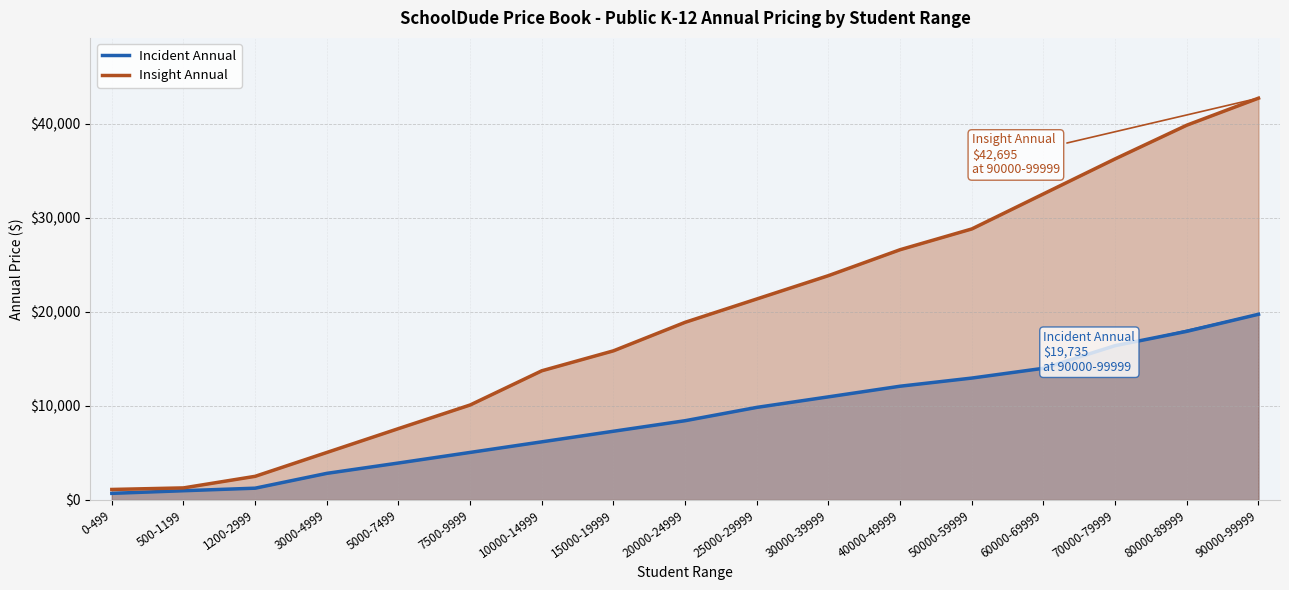

Reading right to left, list all the values displayed in this chart.

Incident Annual: 19735.0	17920.0	16400.0	13995.0	12955.0	12090.0	10960.0	9840.0	8425.0	7305.0	6180.0	5055.0	3930.0	2830.0	1255.0	985.0	705.0
Insight Annual: 42695.0	39825.0	36245.0	32525.0	28800.0	26595.0	23840.0	21360.0	18880.0	15850.0	13730.0	10095.0	7585.0	5050.0	2515.0	1285.0	1119.8